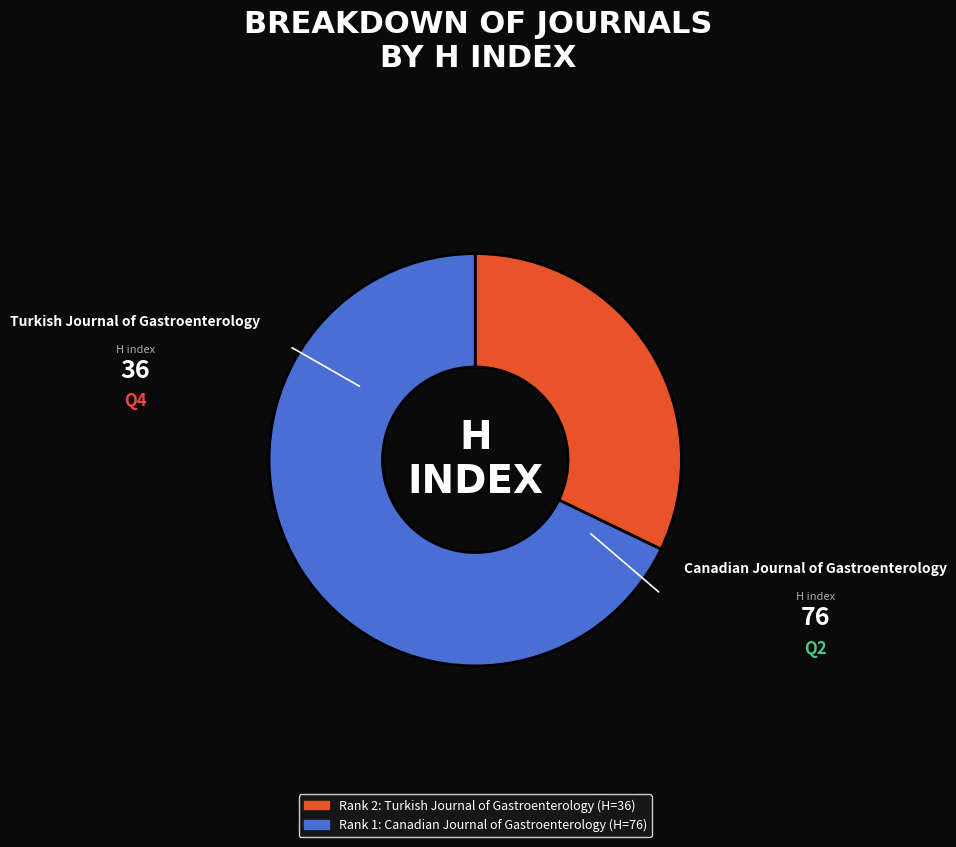

Does any single category account for the majority?

Yes